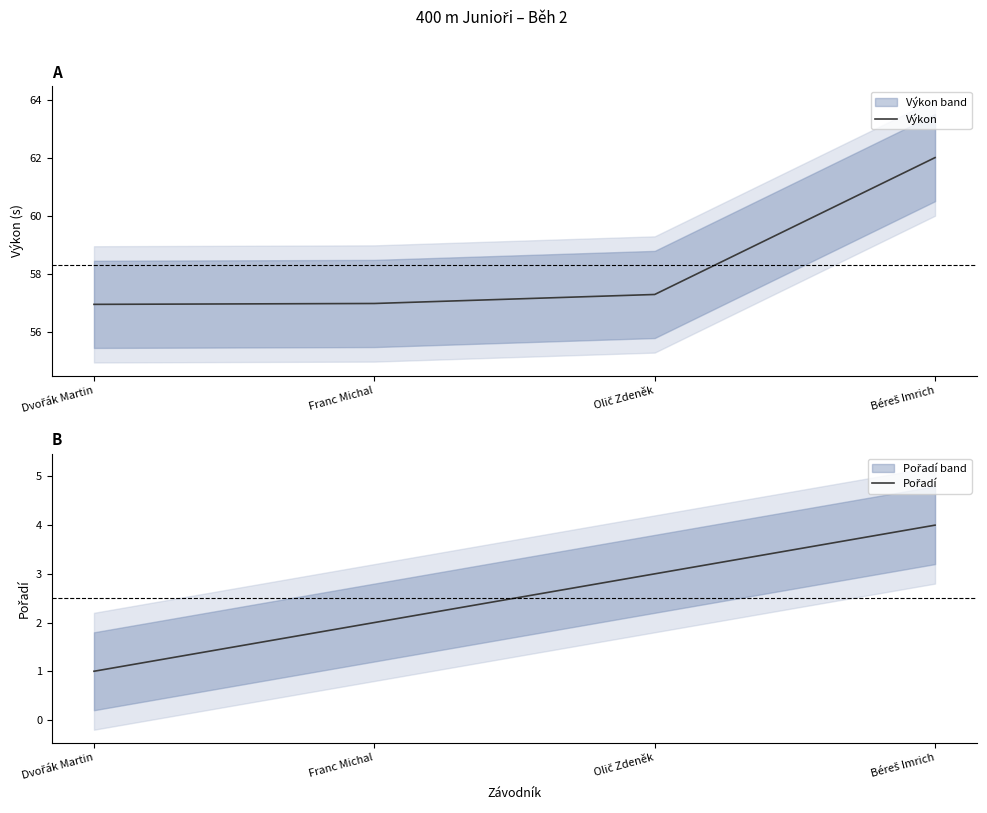

What is the total value across all series at Dvořák Martin?

58.0